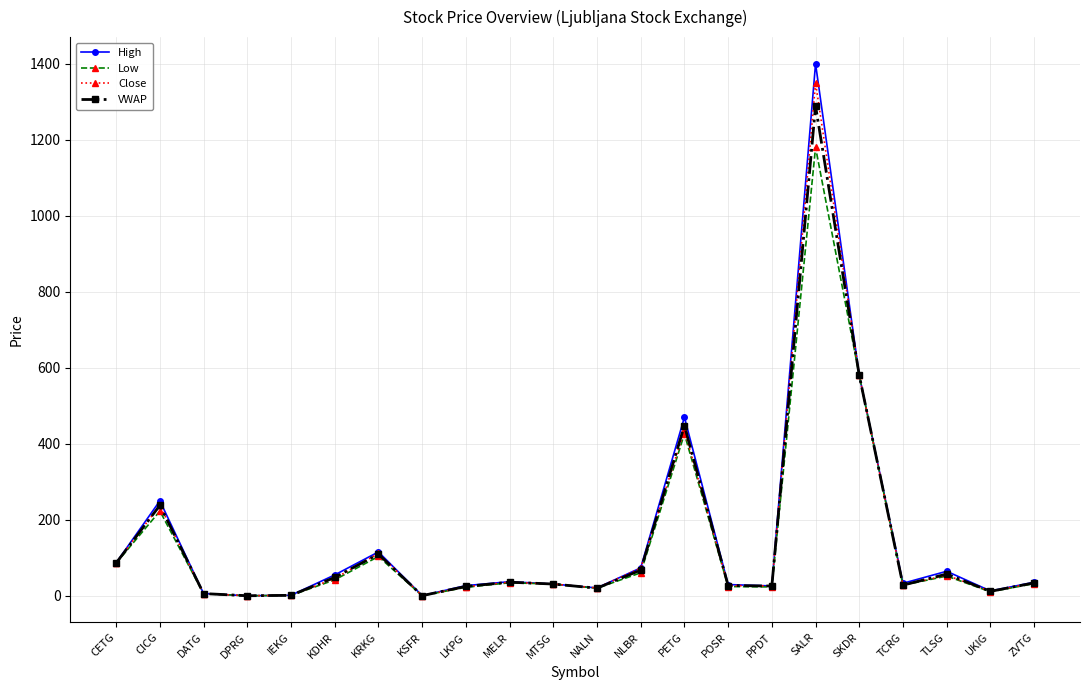

What is the label of the 21st point from the left?

UKIG